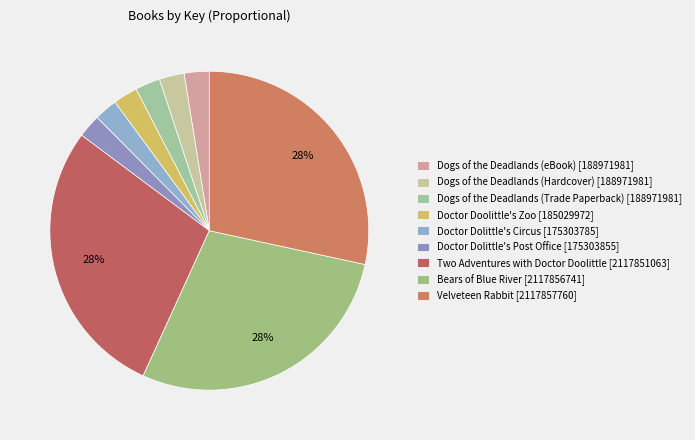

True or false: Dogs of the Deadlands (Hardcover) accounts for 3% of the total.

True